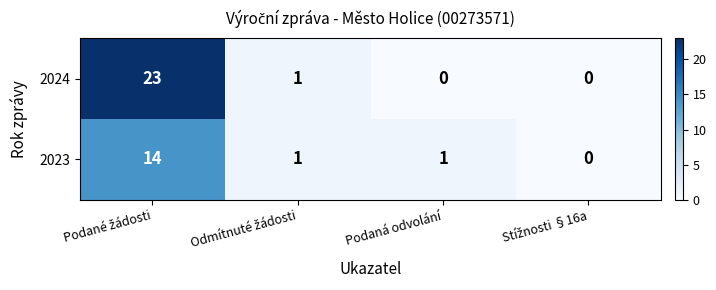

Is it true that 2023 equals 1 at Podaná odvolání?

True